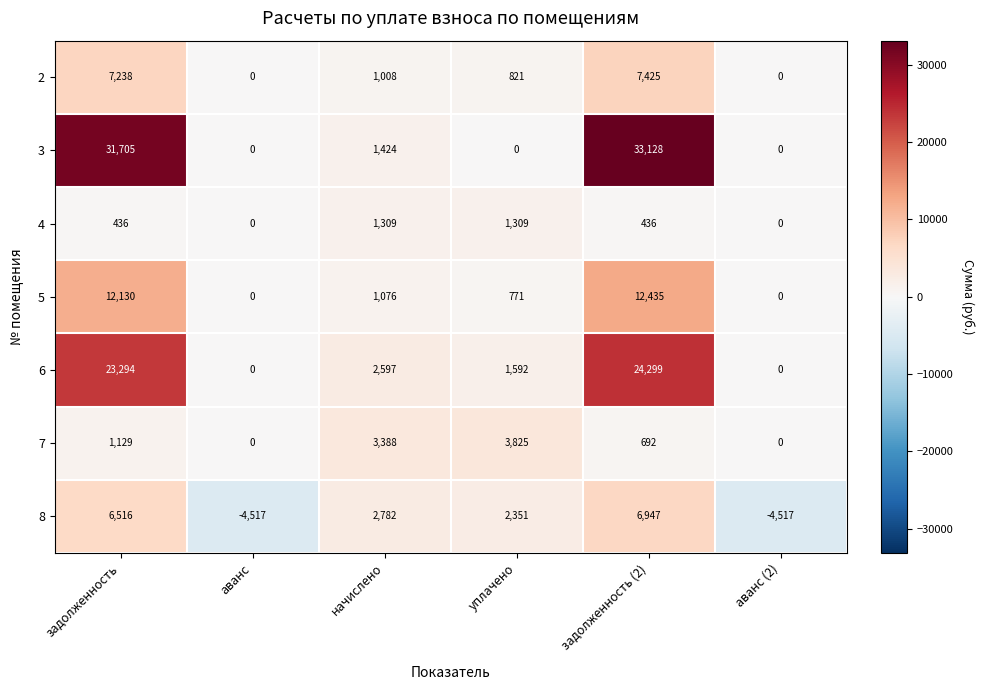

What is the minimum value shown in the chart?

-4517